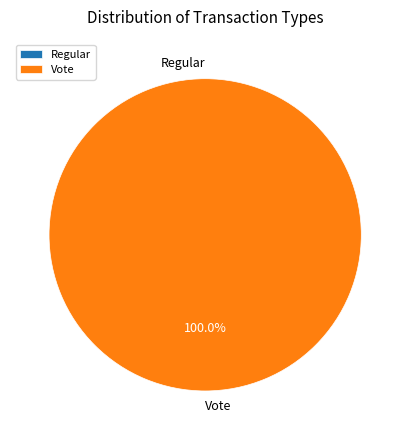

Is it true that Regular is 9% of the pie?

False